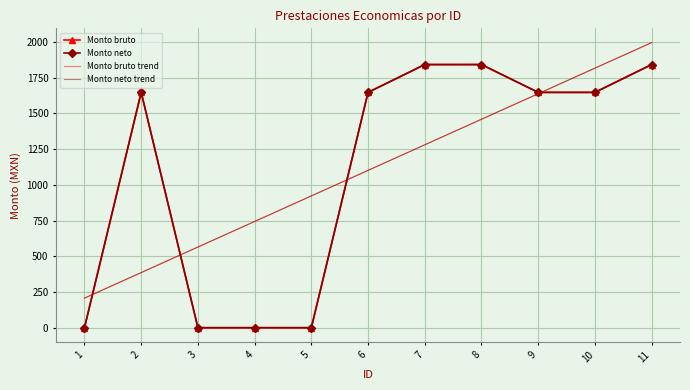

What is the total value across all series at 8?

6603.6